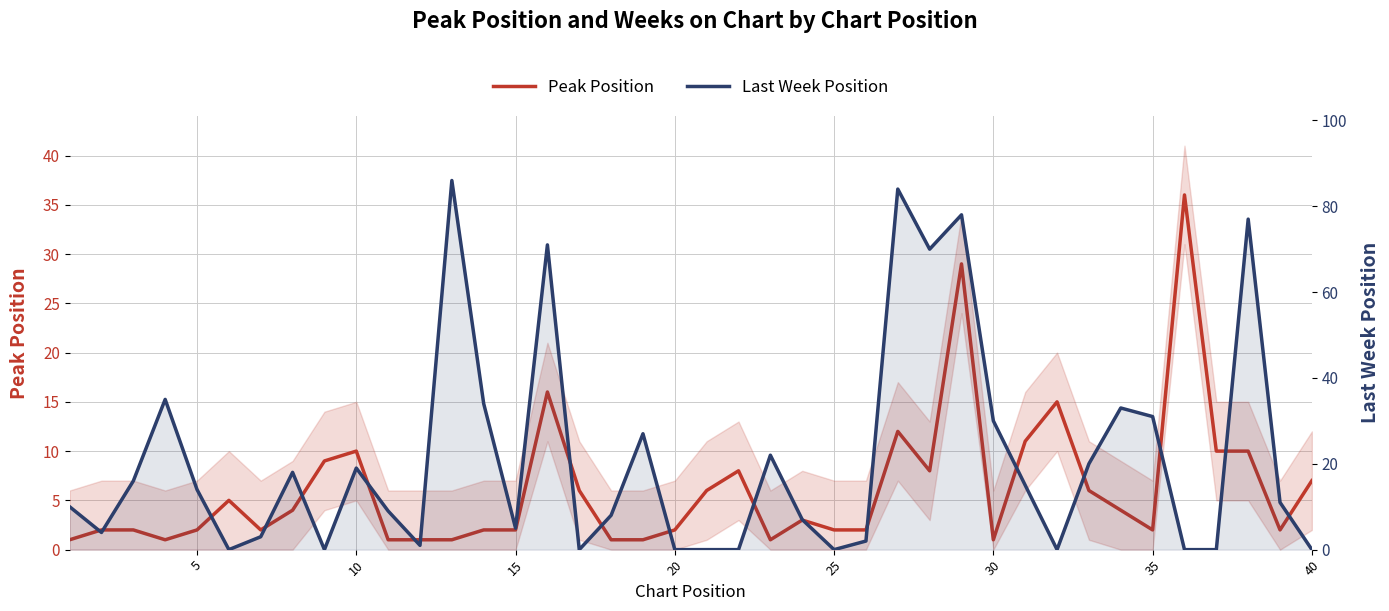

At how many categories does at least one series exceed 34?

8